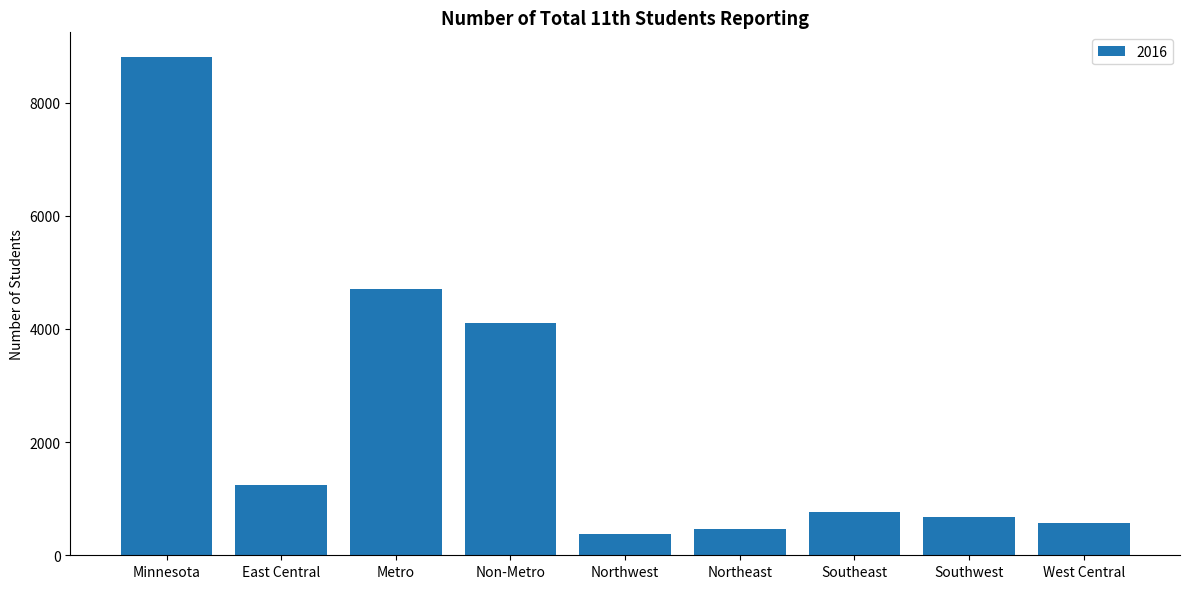

List the labels in order of value, largest first.

Minnesota, Metro, Non-Metro, East Central, Southeast, Southwest, West Central, Northeast, Northwest